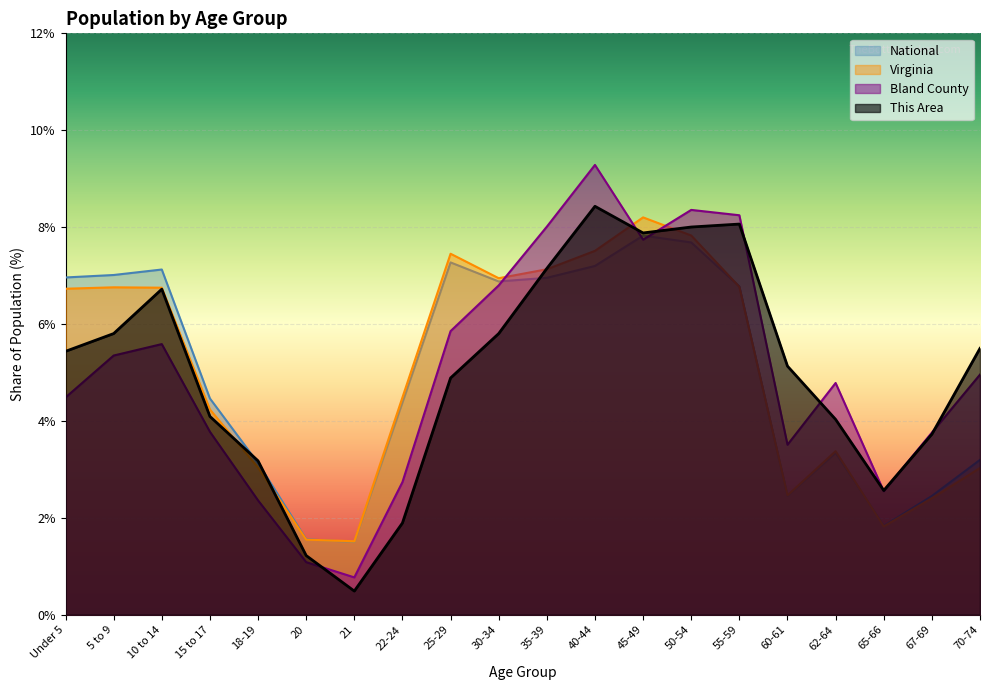

Between 18-19 and 21, which series saw the biggest shift?

This Area